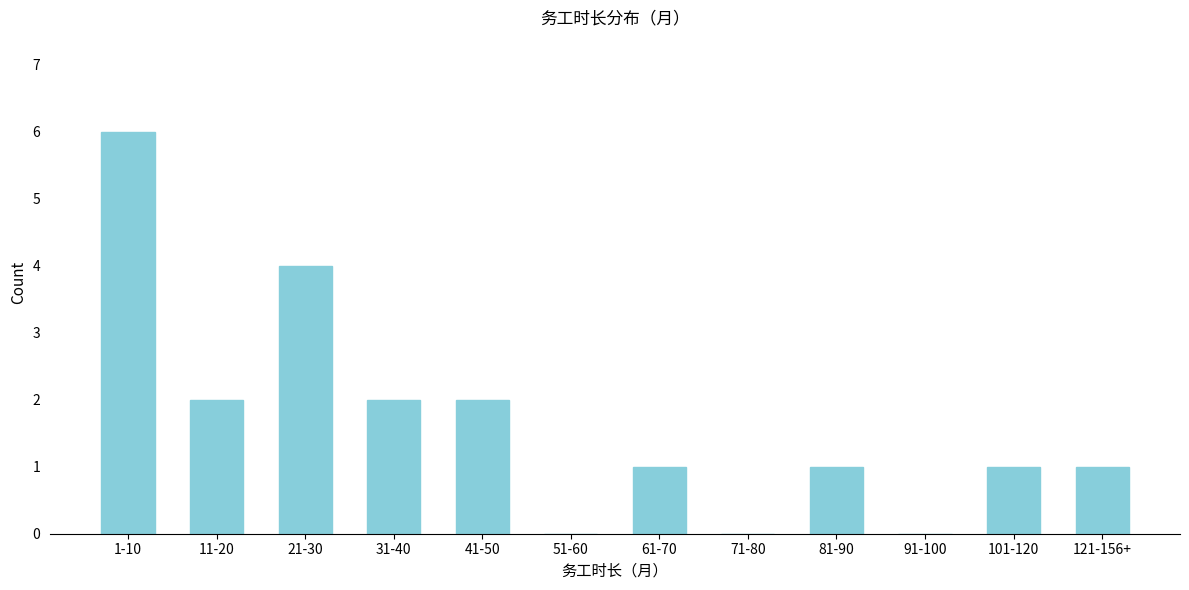

Reading right to left, list all the values displayed in this chart.

121-156+=1	101-120=1	91-100=0	81-90=1	71-80=0	61-70=1	51-60=0	41-50=2	31-40=2	21-30=4	11-20=2	1-10=6